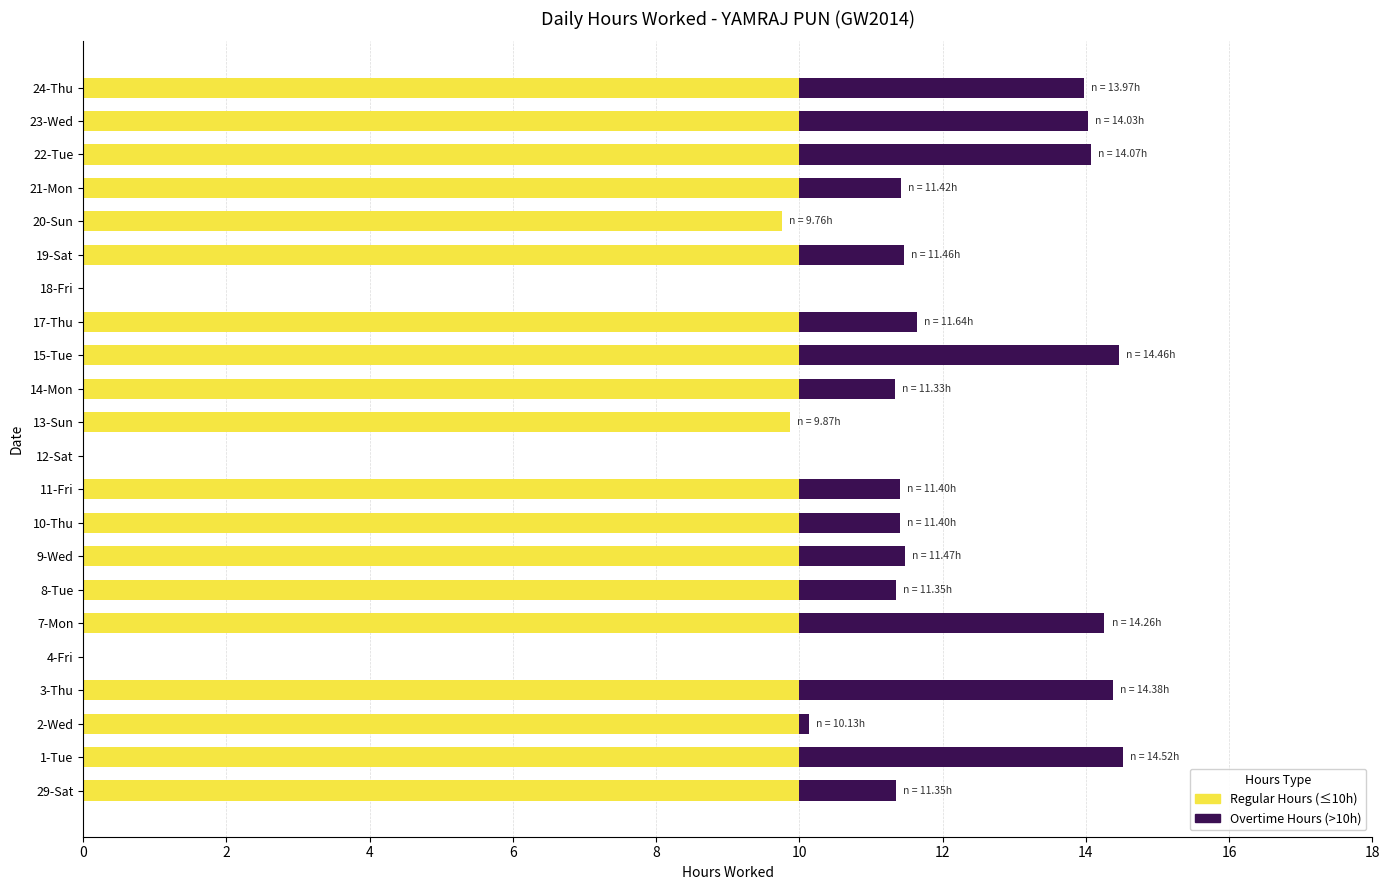

What is the total value across all series at 15-Tue?

14.5